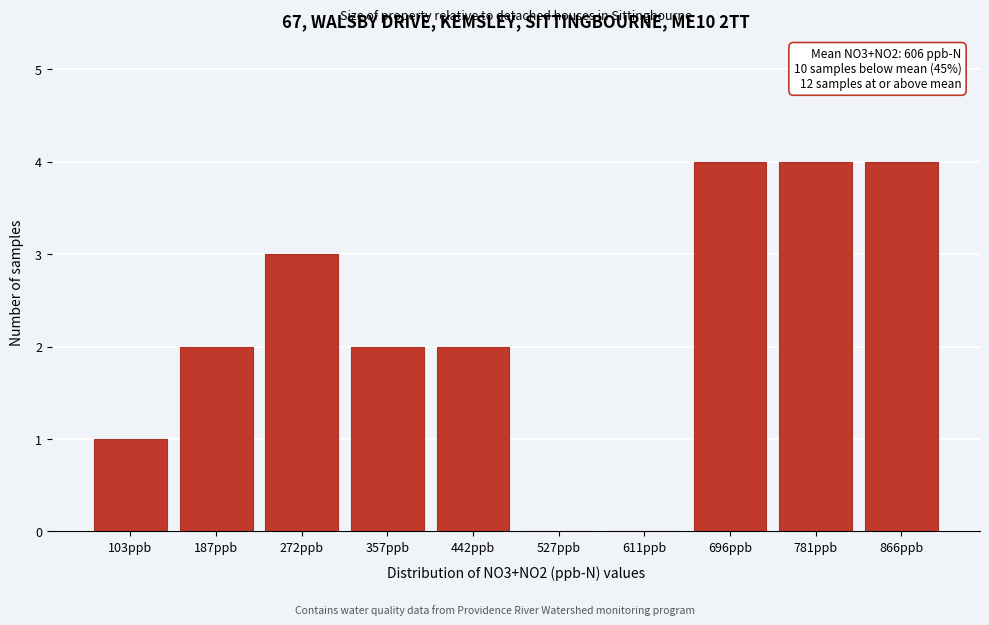

Reading right to left, extract all data points from this chart.

866ppb=4	781ppb=4	696ppb=4	611ppb=0	527ppb=0	442ppb=2	357ppb=2	272ppb=3	187ppb=2	103ppb=1